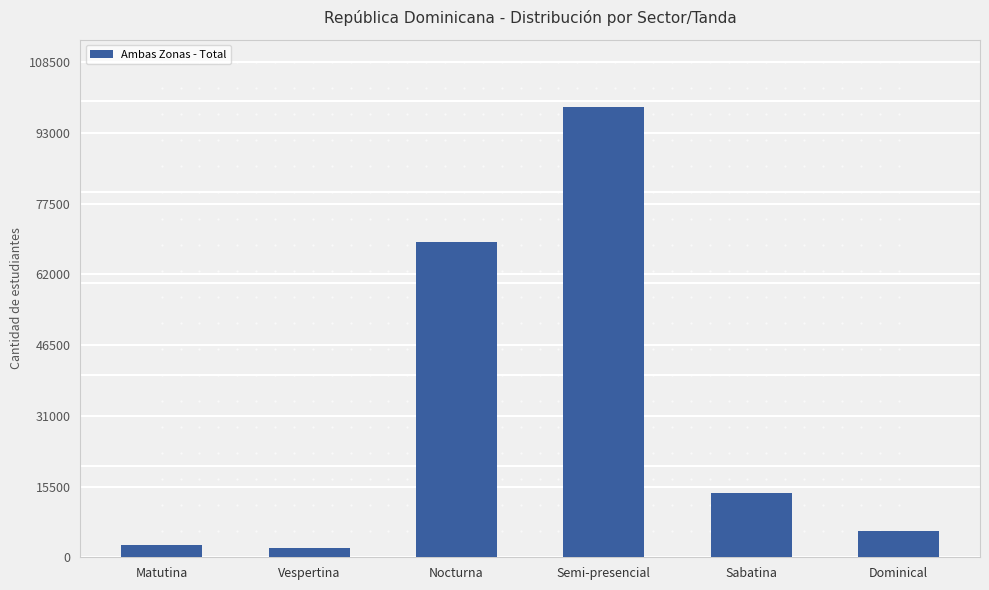

What is the greatest value displayed?

98611